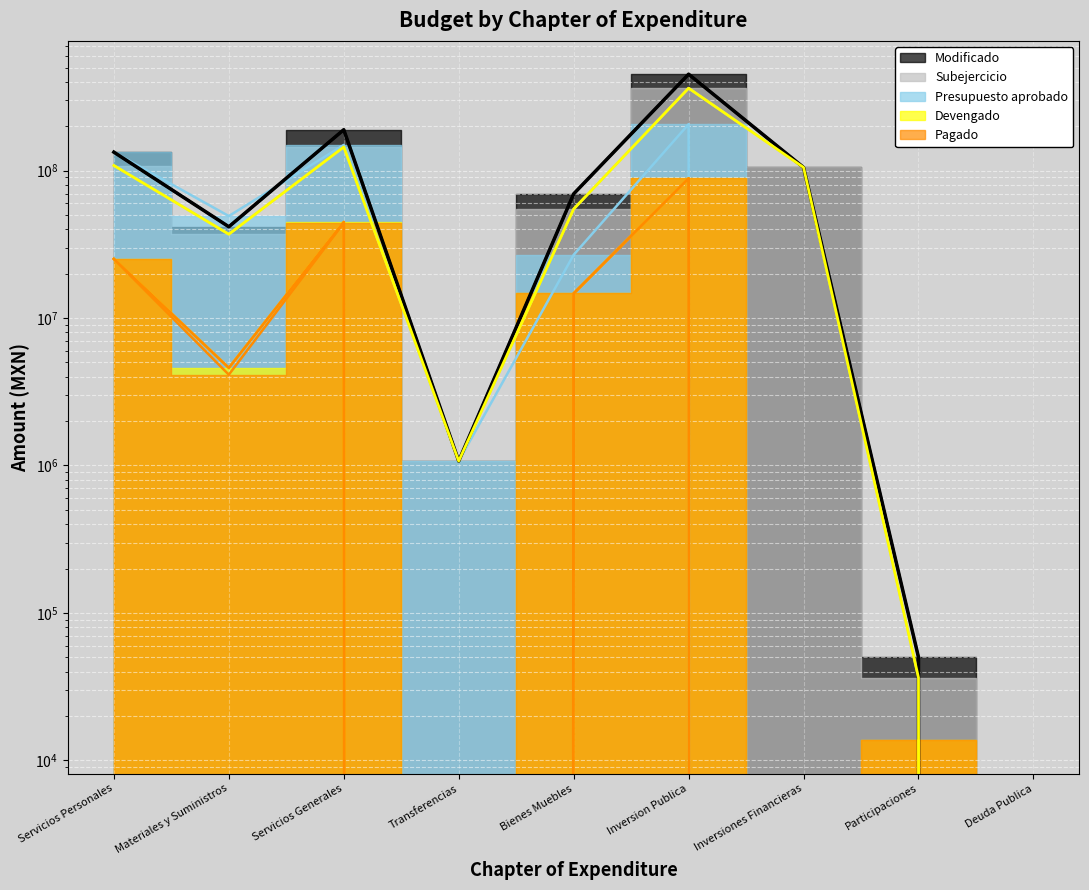

True or false: Subejercicio and Devengado intersect in this chart.

False